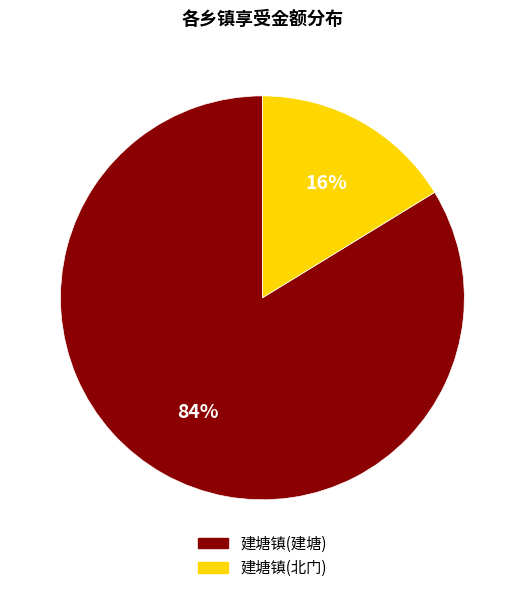

To the nearest percent, what is the average slice percentage?

50%